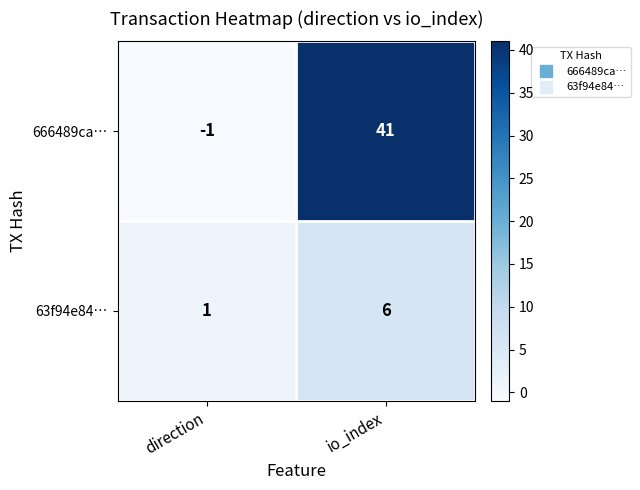

Which category has the highest value across all series?

io_index